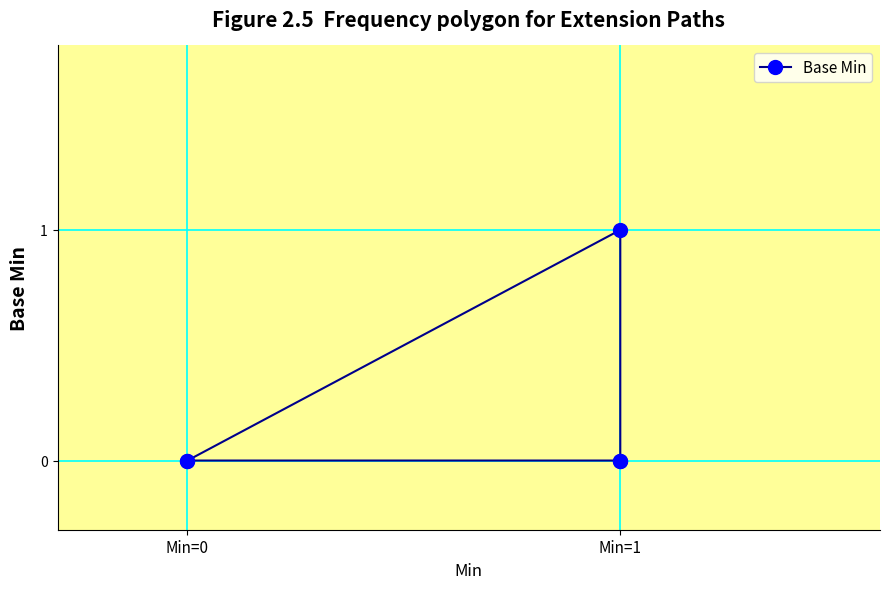

How many data points are above 0?

1